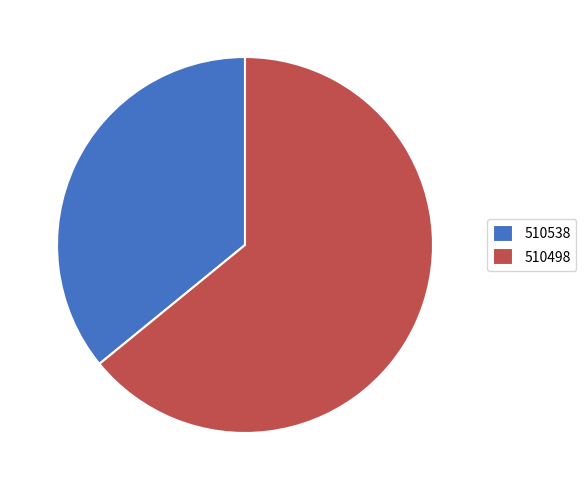

Do 510538 and 510498 together represent more than half of the pie?

Yes